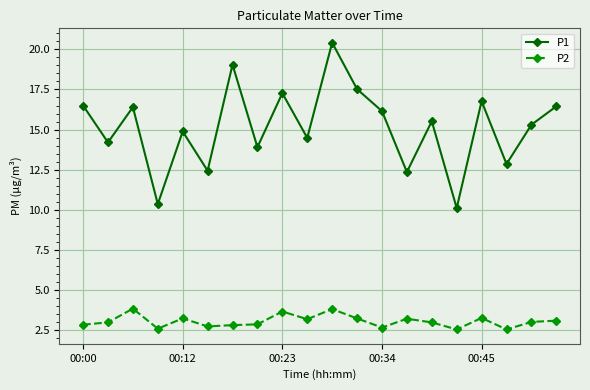

Which series has the widest spread of values?

P1